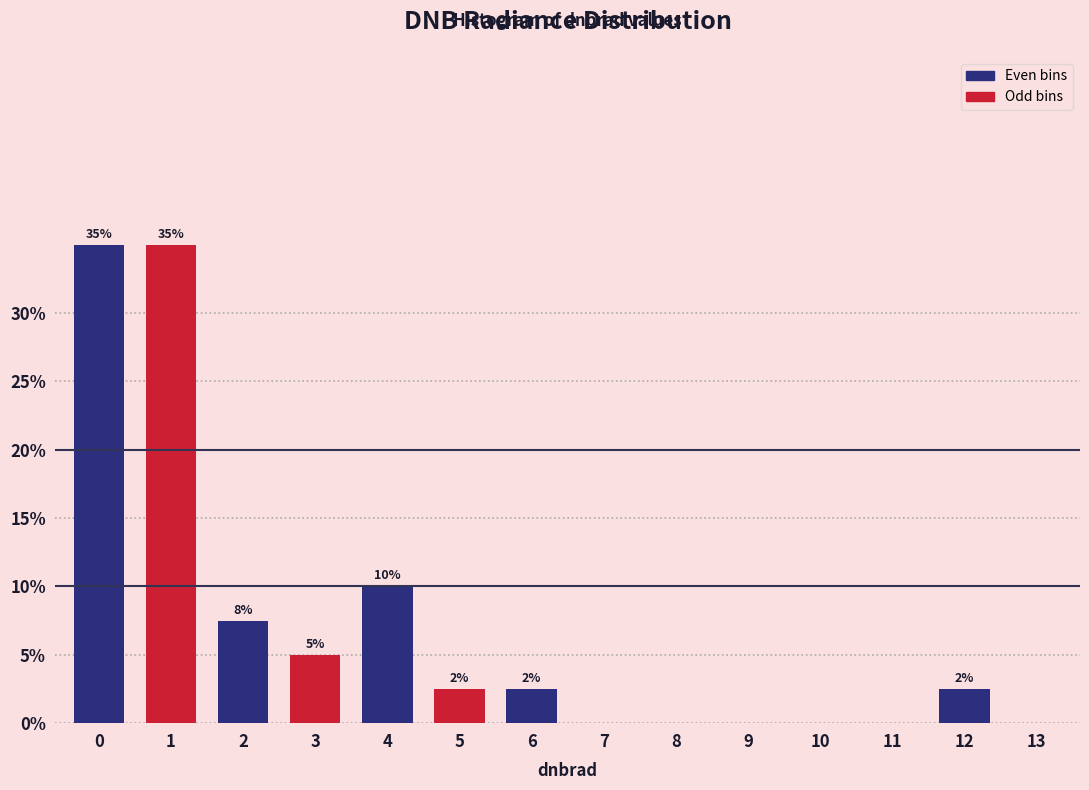

At which label is the value closest to 17?

4